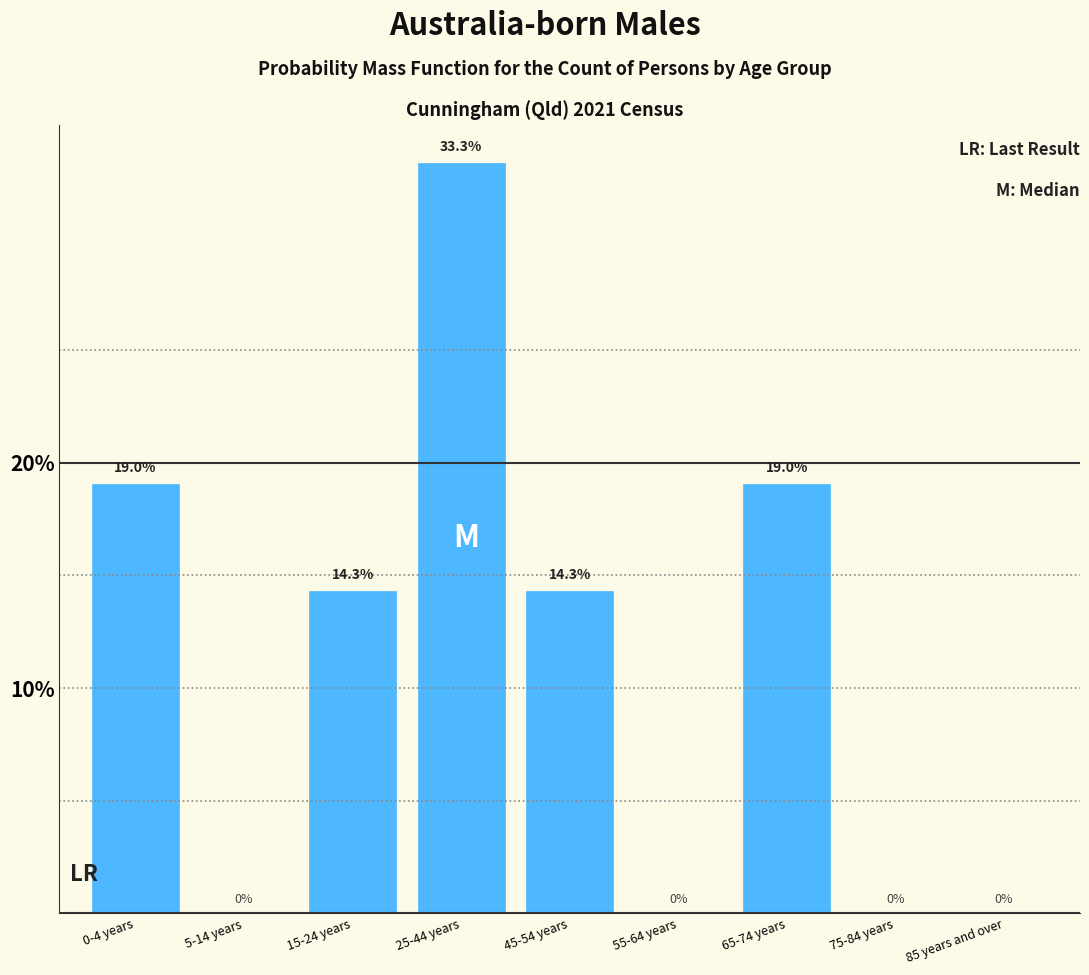

Reading right to left, transcribe all the data shown in this chart.

85 years and over=0.0	75-84 years=0.0	65-74 years=19.0	55-64 years=0.0	45-54 years=14.3	25-44 years=33.3	15-24 years=14.3	5-14 years=0.0	0-4 years=19.0